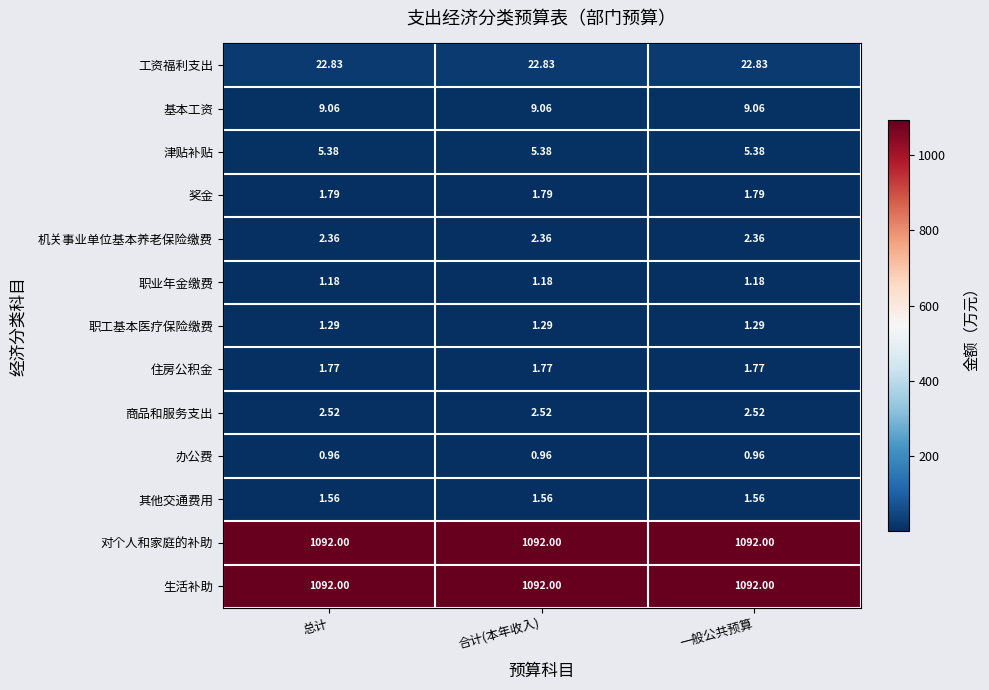

What is the greatest value displayed?

1092.0